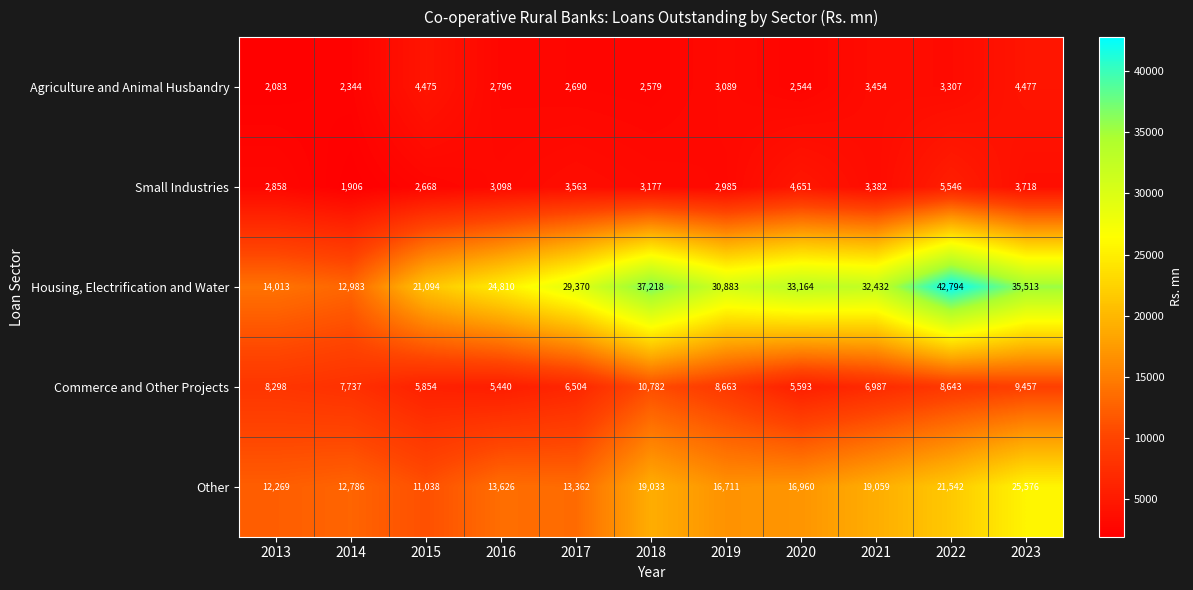

Where does the Commerce and Other Projects series first go above 7737?

2013